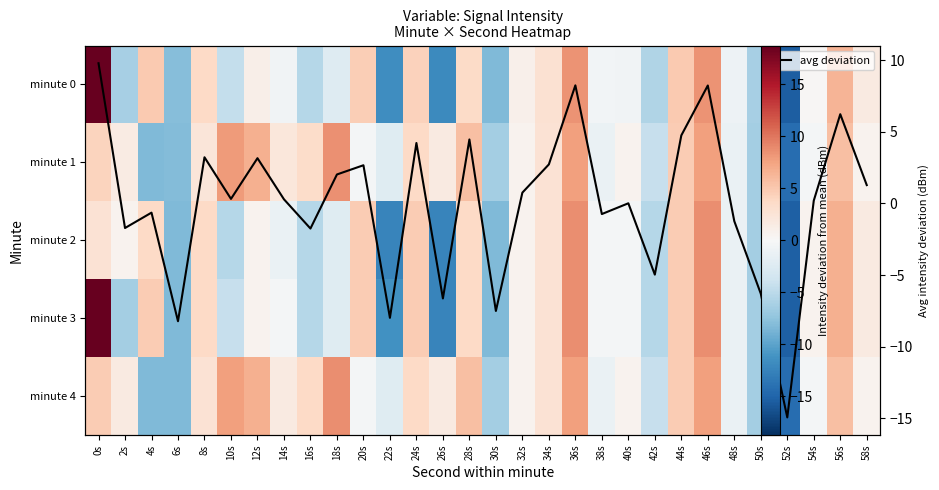

True or false: minute 1 has a value of 1.2 at 32s.

False